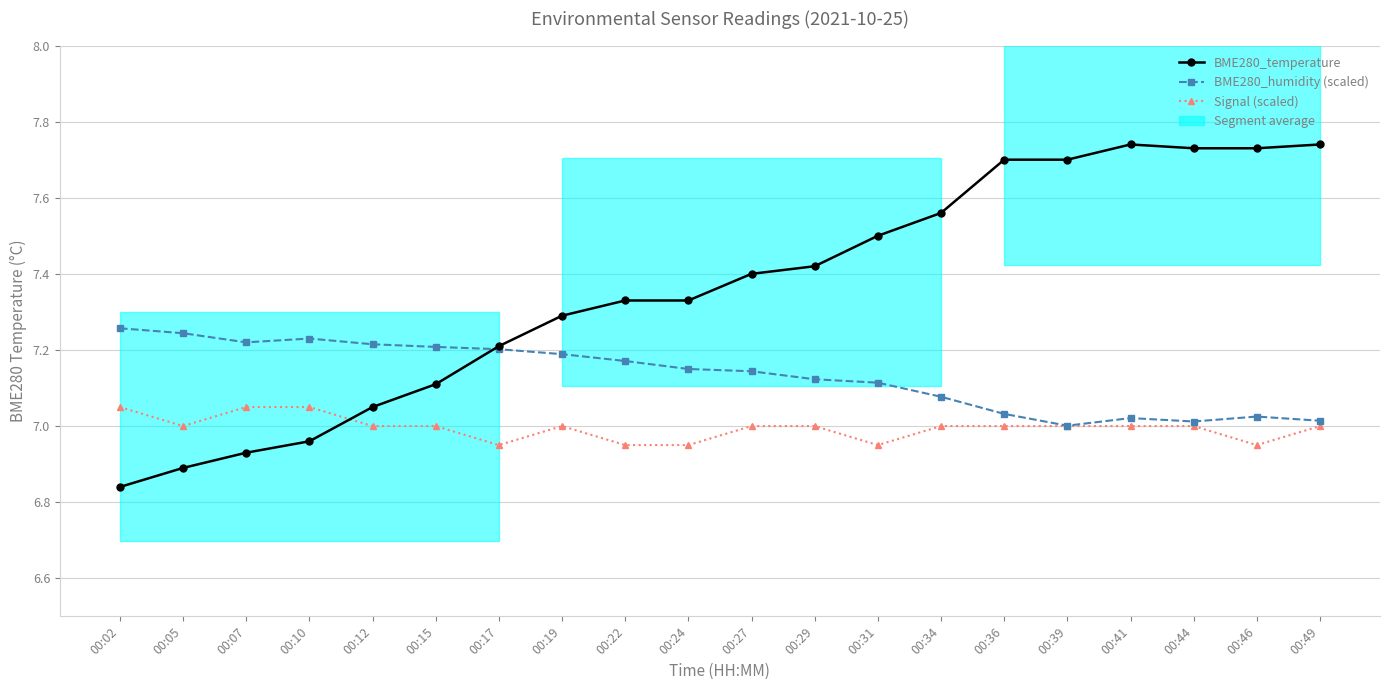

Where is the first local minimum for Signal (scaled)?

00:05